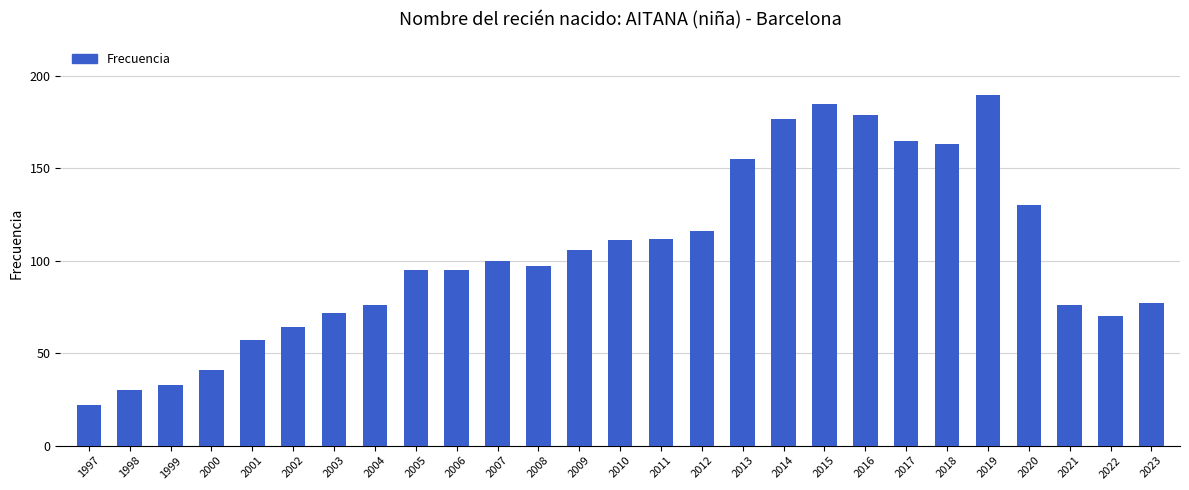

What is the approximate value at 1999?

33